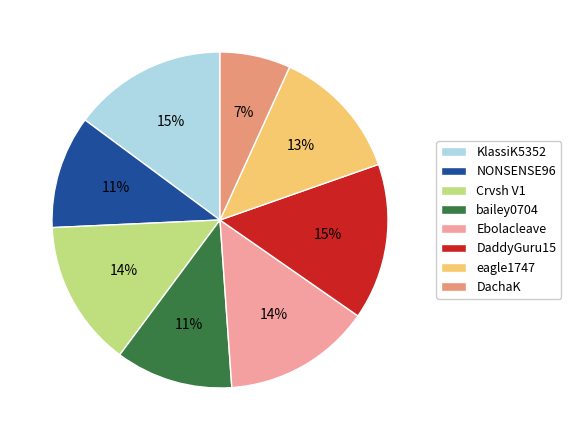

How many segments does this pie chart have?

8